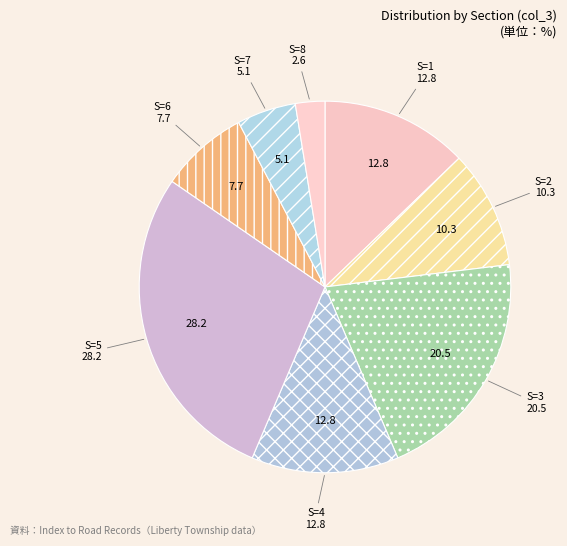

Is it true that S=5 is 28% of the pie?

True